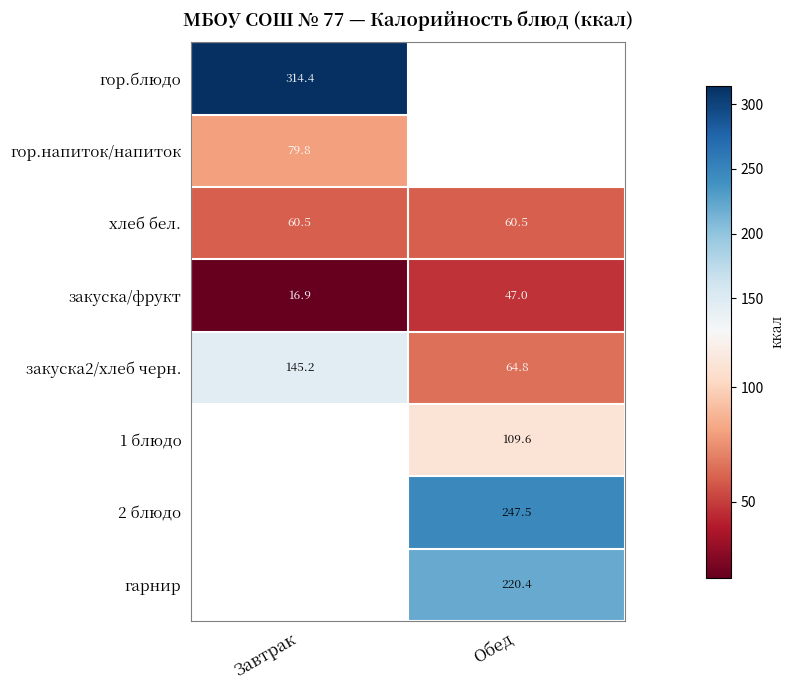

Is it true that закуска2/хлеб черн. equals 64.8 at Обед?

True